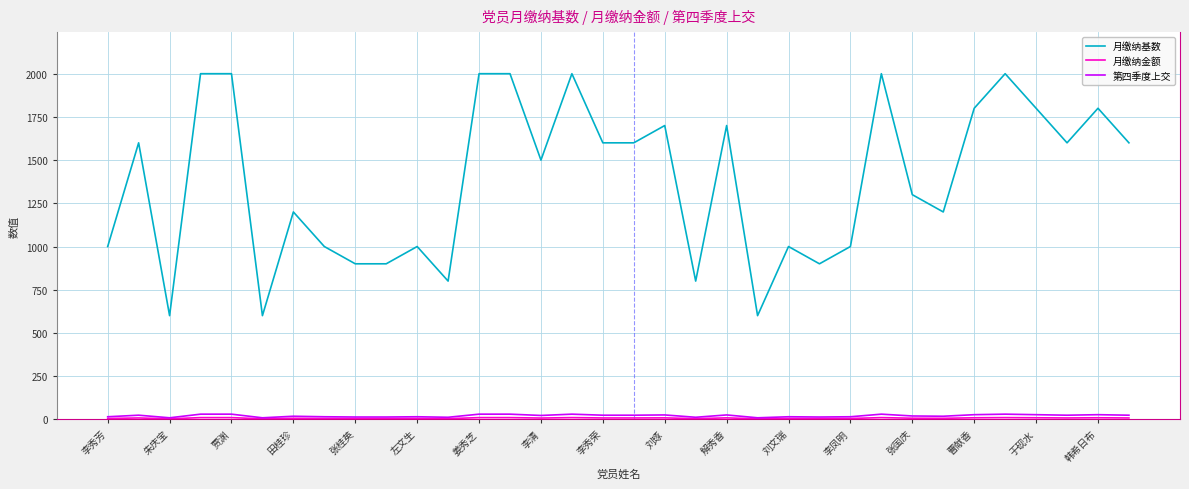

What is the sum of all 月缴纳基数 values?

47100.0